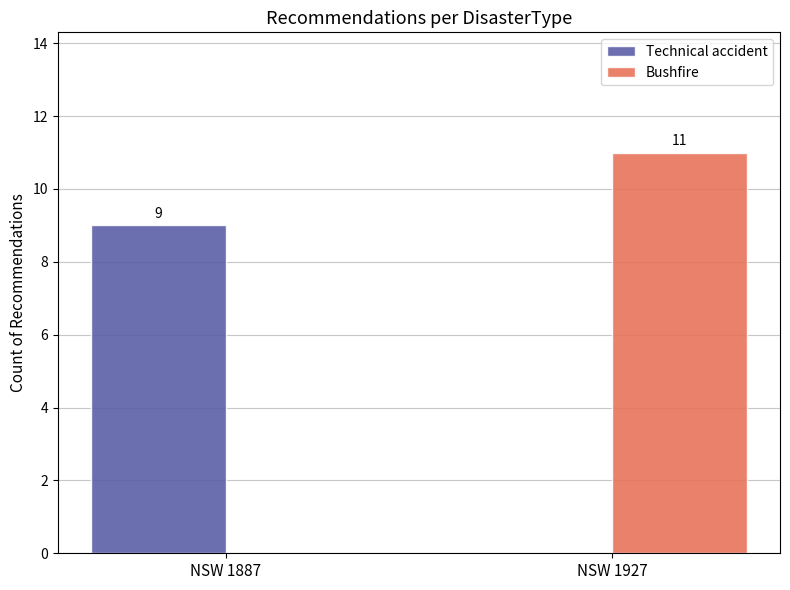

At which category is the sum across all series the highest?

NSW 1927